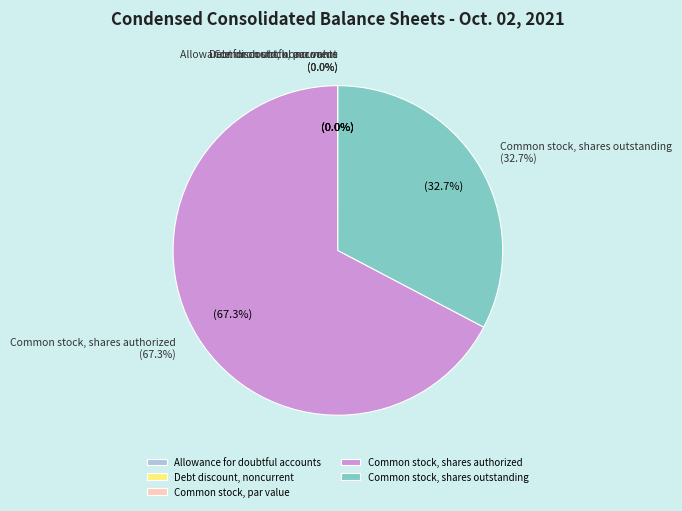

Which category has the smallest portion of the pie?

Debt discount, current